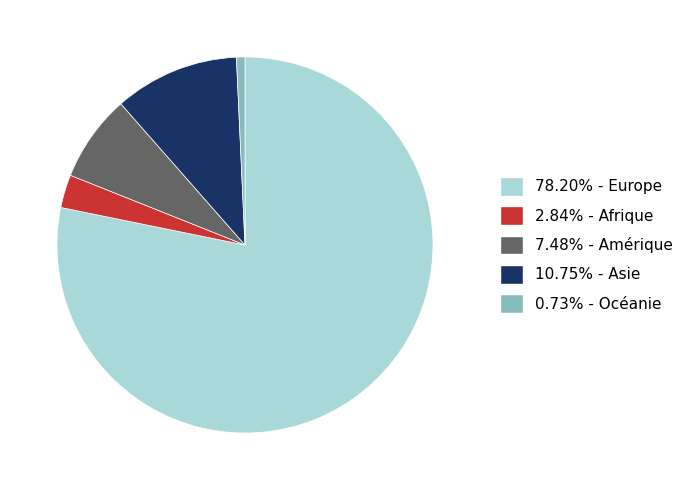

Is there a majority slice in this chart?

Yes